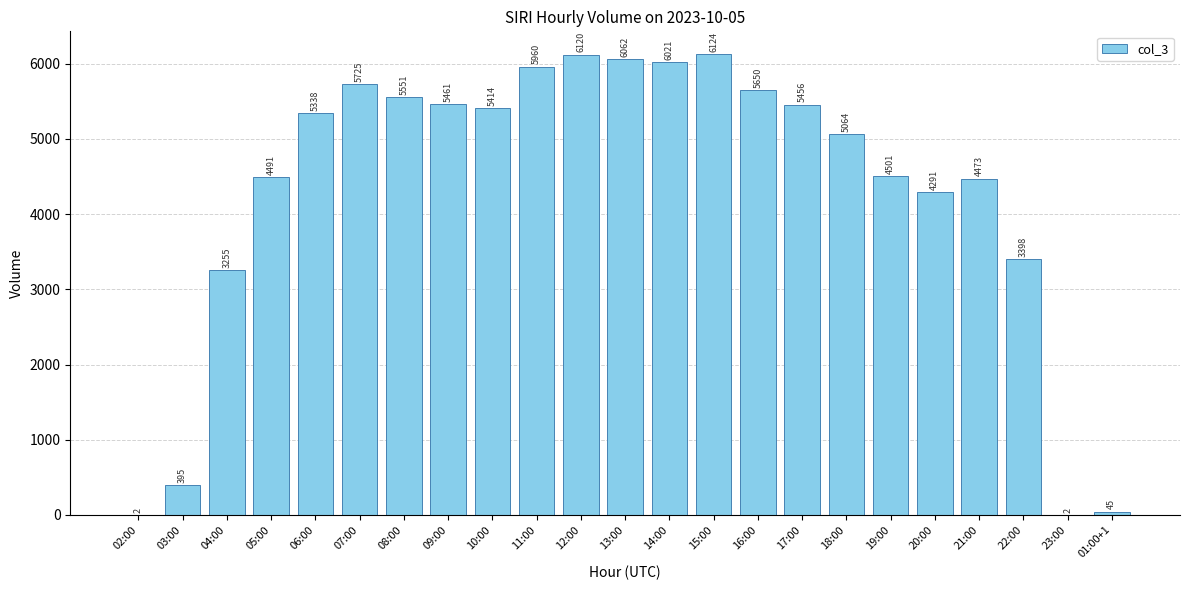

At which label is the value closest to 3063?

04:00